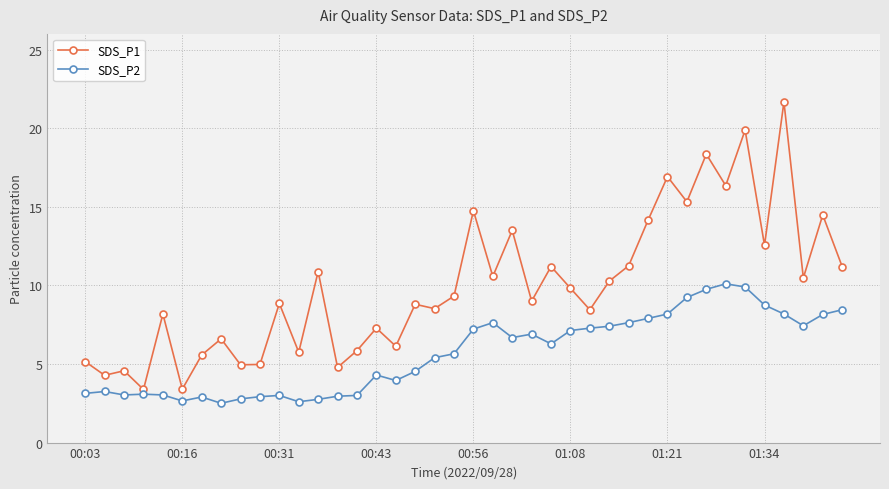

What is the difference between the maximum and second lowest values in the SDS_P1 series?

18.3